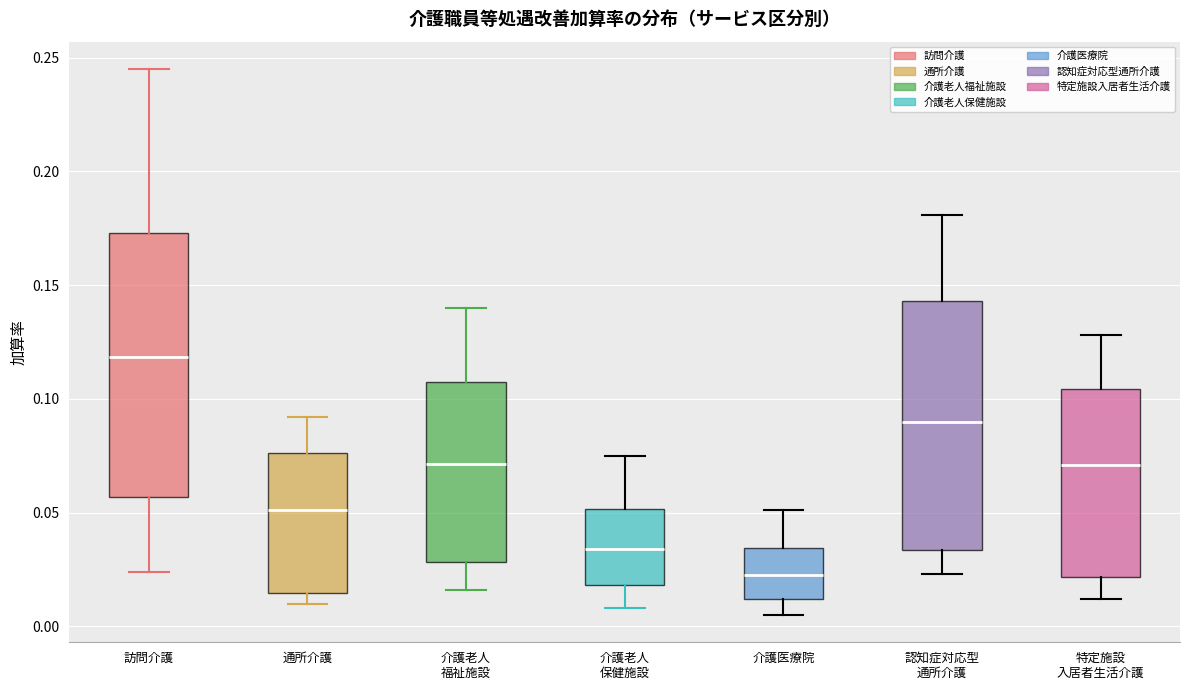

Reading left to right, read every box against the y-axis: the position of its median line, the range the box covers, and the ends of its whiskers. The values are not printed on the chart, so give them approximately, as read against the axis.

訪問介護: median 0.120, box 0.055 to 0.175, whiskers 0.025 to 0.245
通所介護: median 0.050, box 0.015 to 0.075, whiskers 0.010 to 0.090
介護老人 福祉施設: median 0.070, box 0.030 to 0.105, whiskers 0.015 to 0.140
介護老人 保健施設: median 0.035, box 0.020 to 0.050, whiskers 0.010 to 0.075
介護医療院: median 0.025, box 0.010 to 0.035, whiskers 0.005 to 0.050
認知症対応型 通所介護: median 0.090, box 0.035 to 0.145, whiskers 0.025 to 0.180
特定施設 入居者生活介護: median 0.070, box 0.020 to 0.105, whiskers 0.010 to 0.130